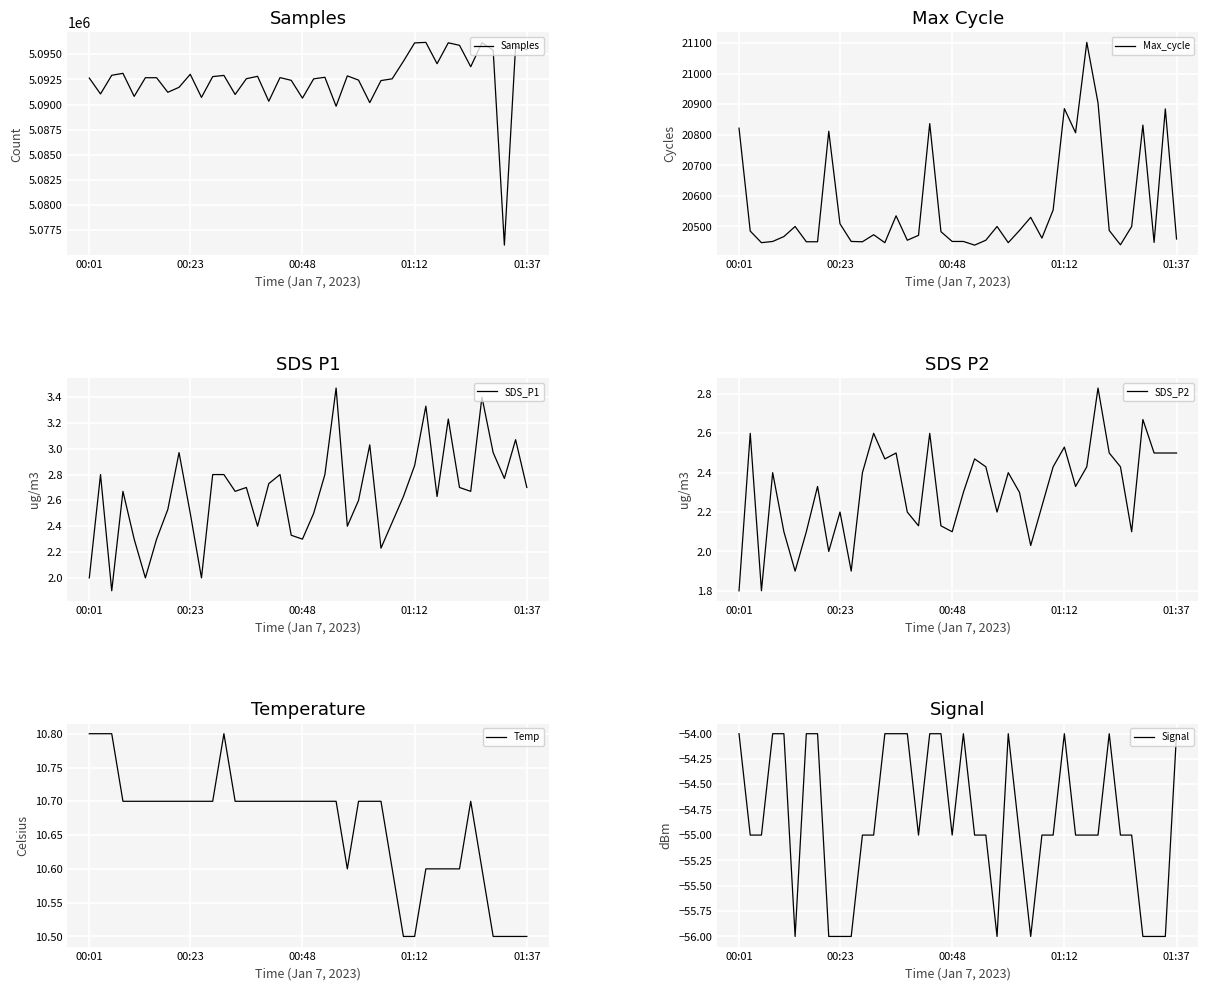

At which label is Temp closest to 10?

28